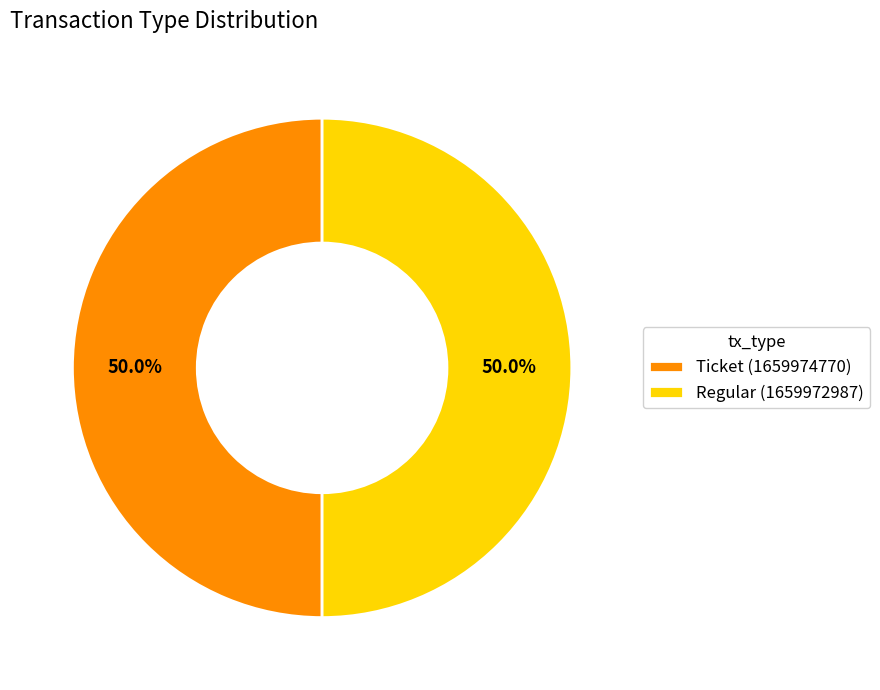

What is the total percentage of Regular (1659972987) and Ticket (1659974770)?

100.0%